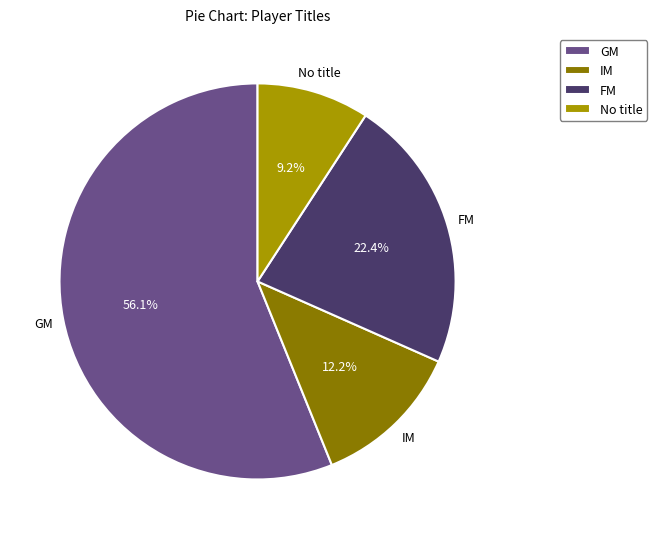

Does any single category account for the majority?

Yes